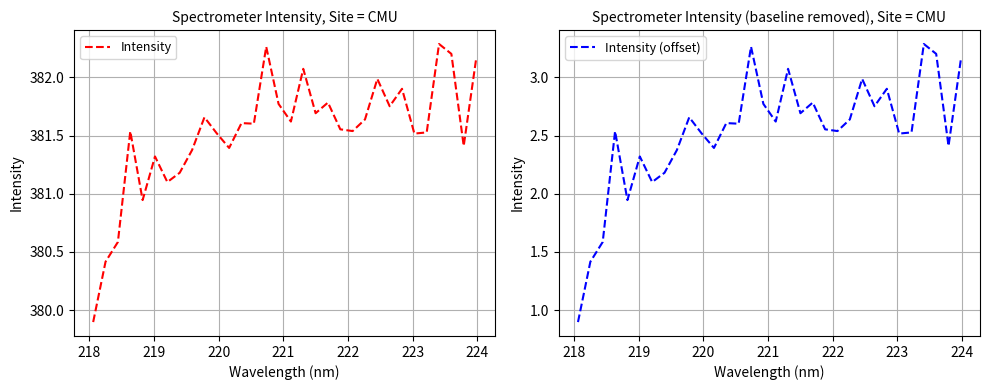

Count the number of data series in this chart.

2